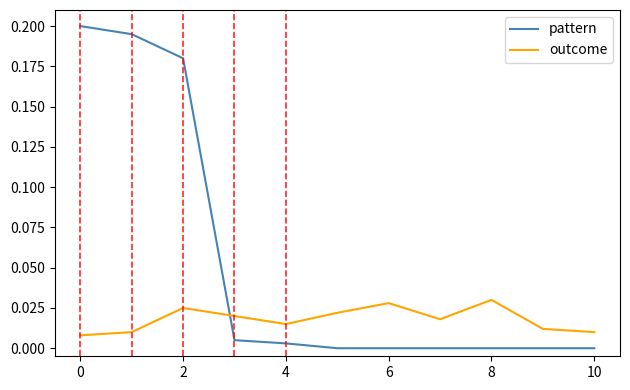

Which series ends up on top after the final intersection of pattern and outcome?

outcome